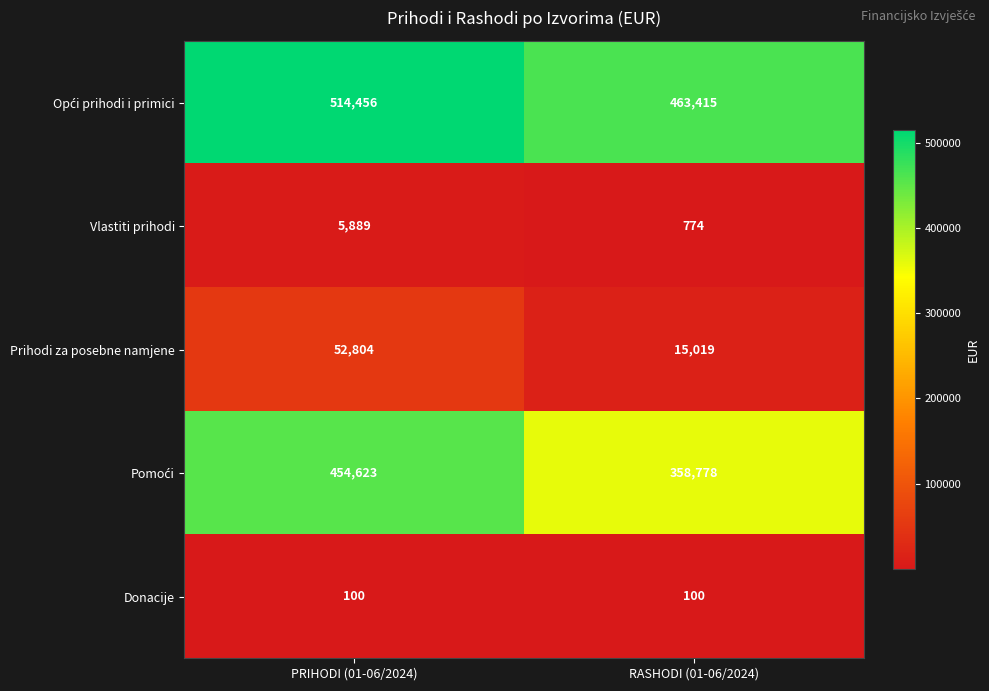

What is the difference between the maximum and minimum values in the Vlastiti prihodi series?

5115